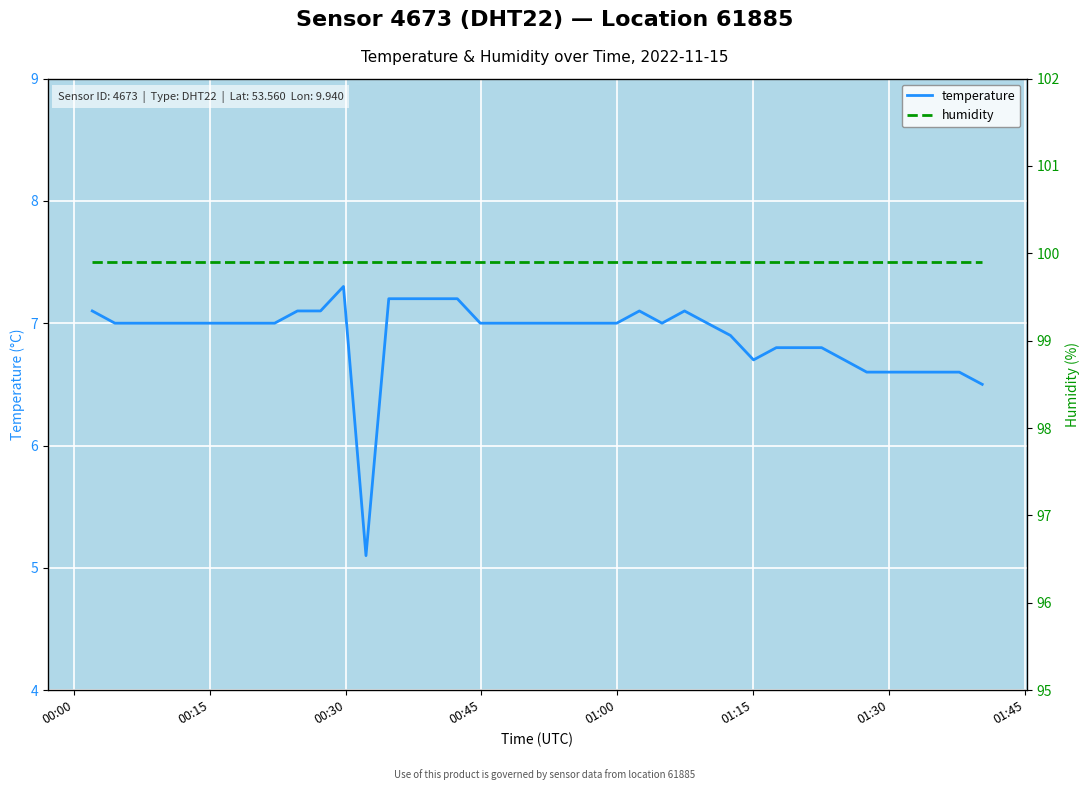

Which series has the widest spread of values?

temperature